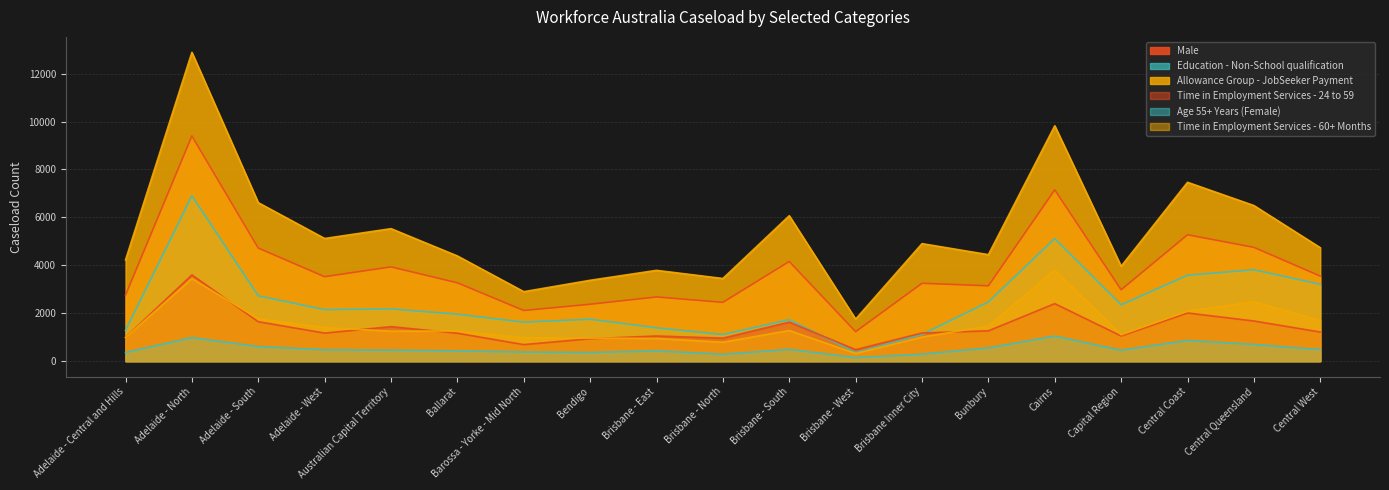

True or false: Allowance Group - JobSeeker Payment and Age 55+ Years (Female) intersect in this chart.

False